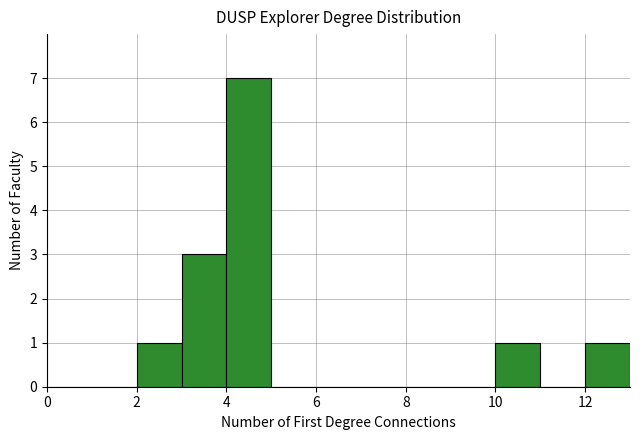

What is the height of the bar covering 12 to 13 on the x-axis? The values are not printed on the chart, so give them approximately, as read against the axis.

1